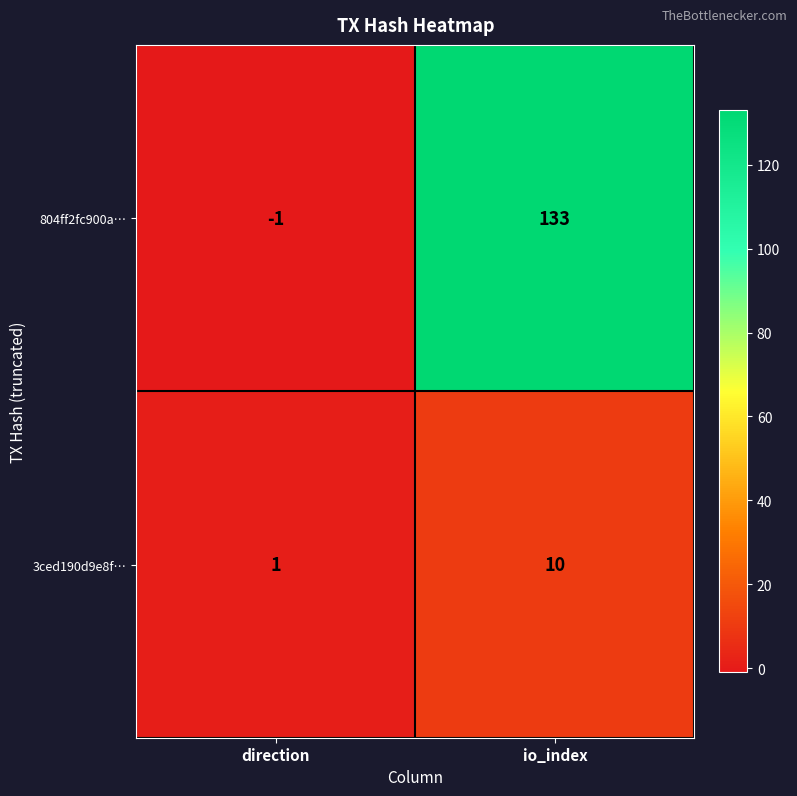

Reading right to left, transcribe all the data shown in this chart.

804ff2fc900a…: 133	-1
3ced190d9e8f…: 10	1